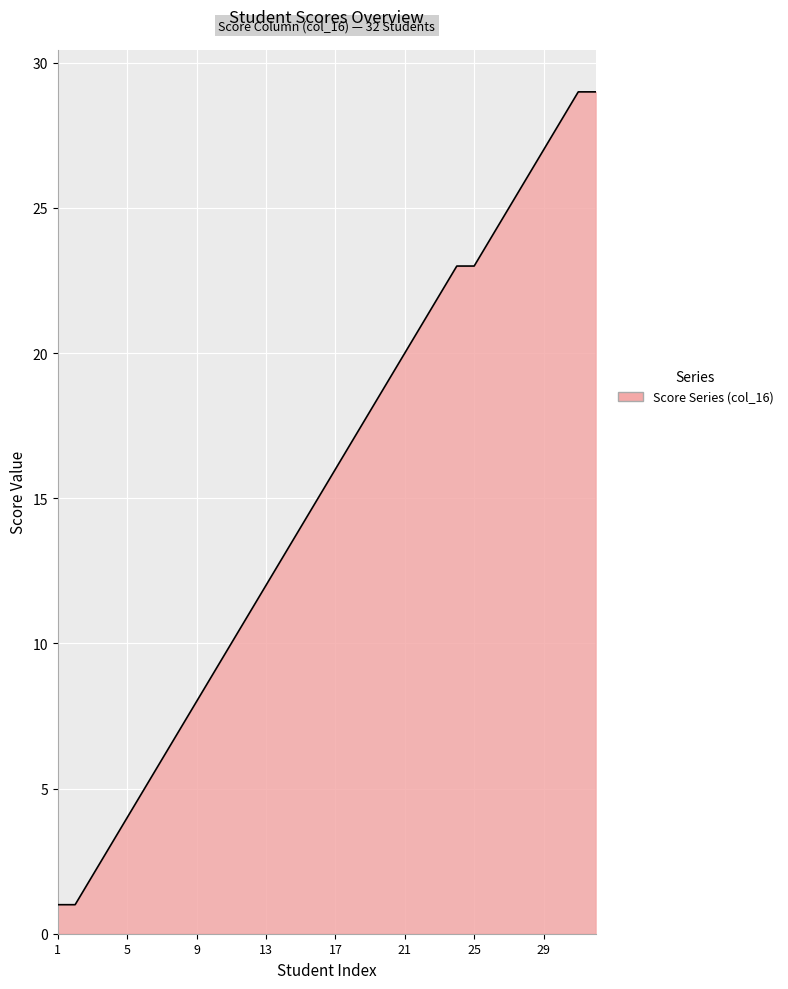

What is the difference between the maximum and minimum values?

28